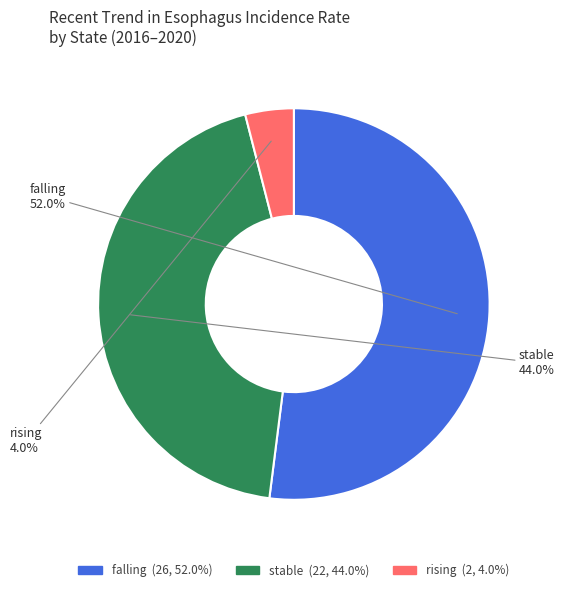

To the nearest percent, what portion does stable represent?

44%